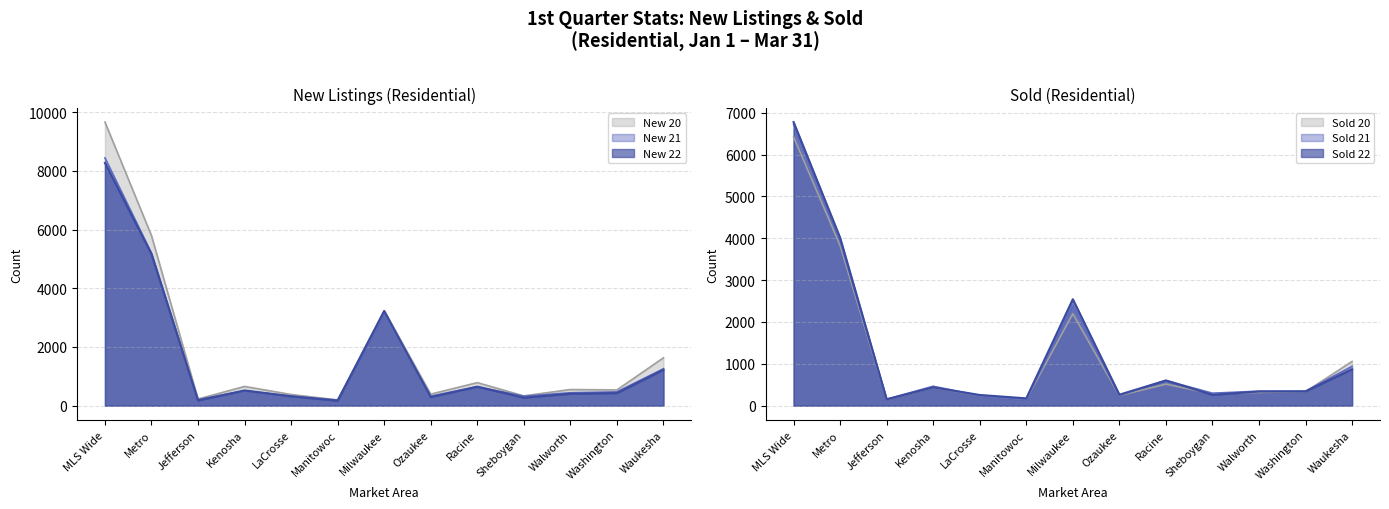

True or false: New 21 and Sold 22 cross at least once.

False